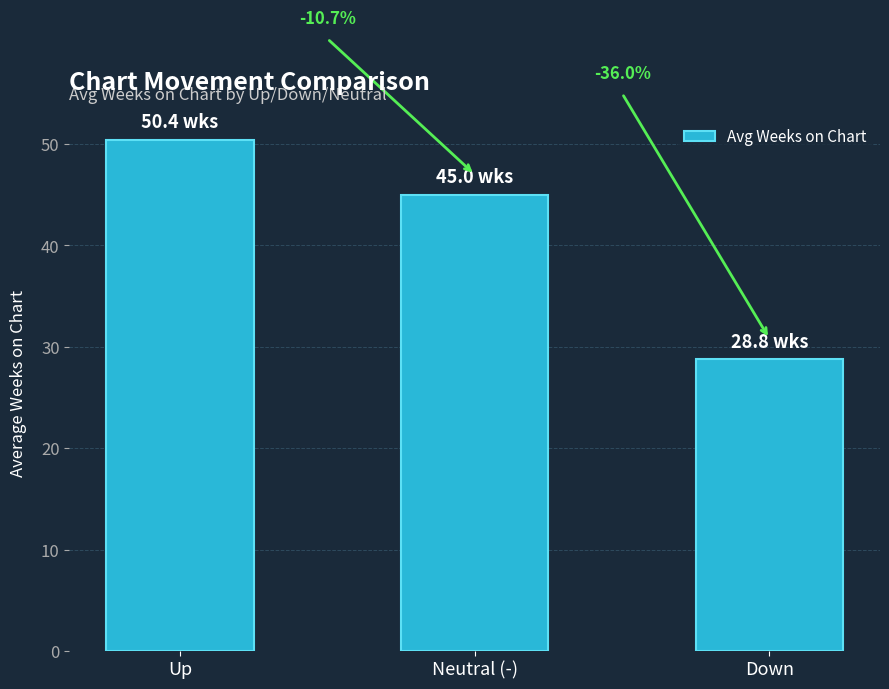

What is the label of the 2nd bar from the left?

Neutral (-)